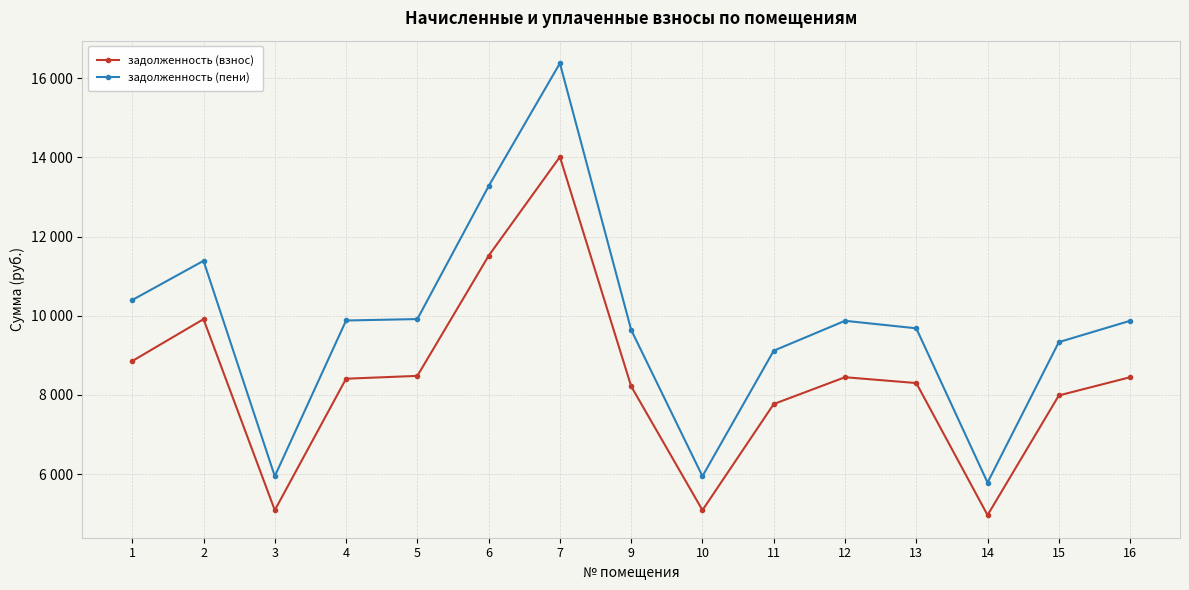

Between 4 and 13, which is larger?

4